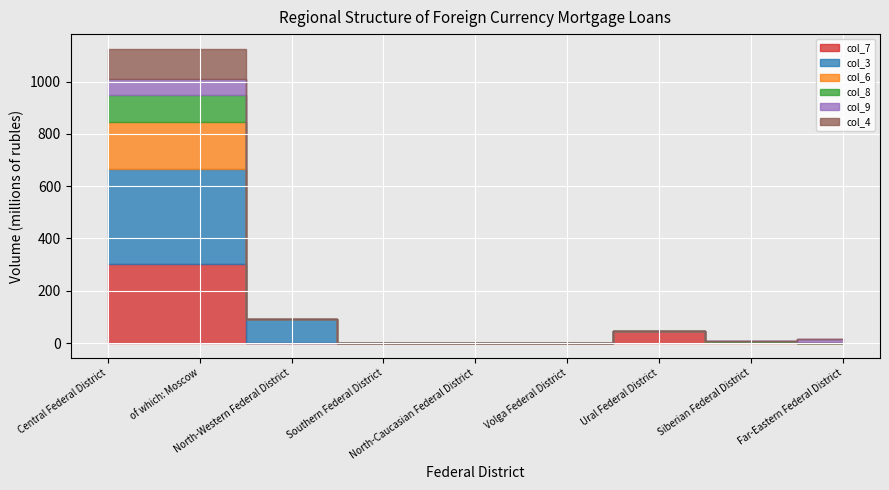

What is the difference between the maximum and second lowest values in the col_7 series?

304